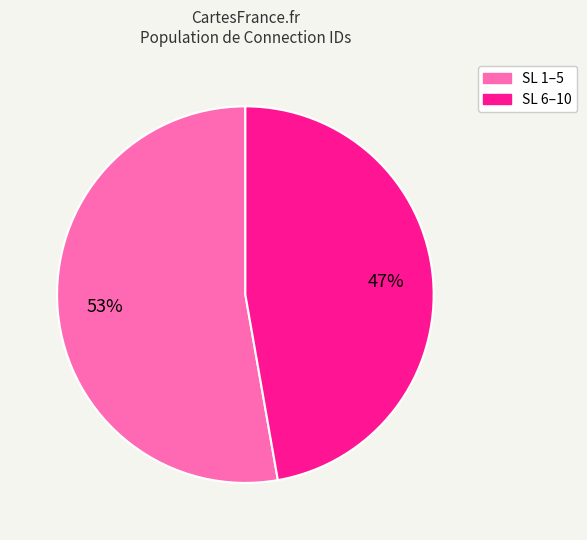

Is there a majority slice in this chart?

Yes